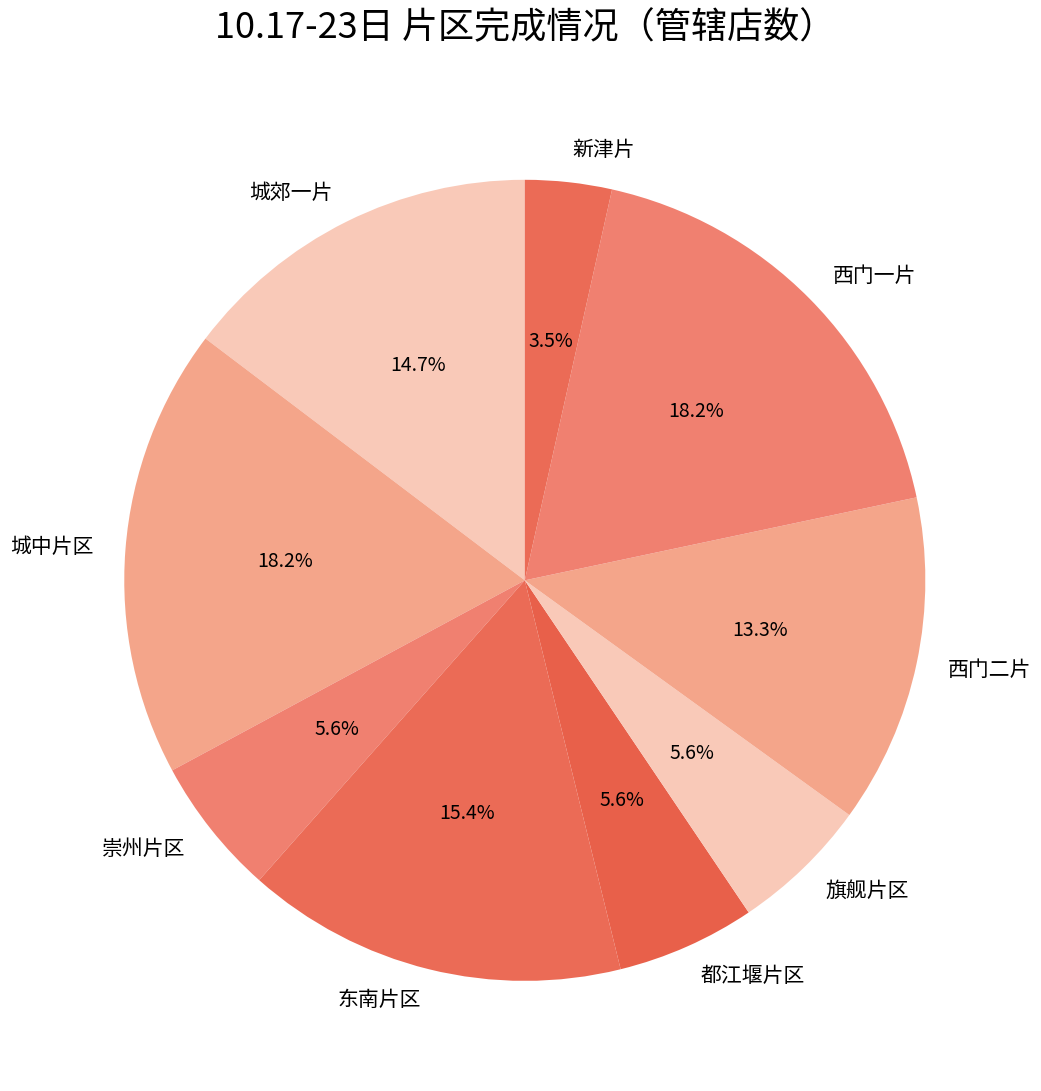

How many slices are in this pie chart?

9